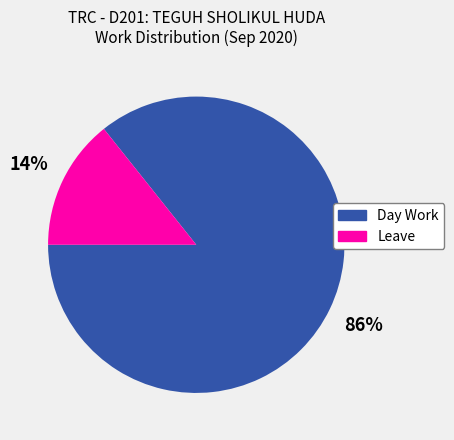

Count the number of slices in the pie.

2